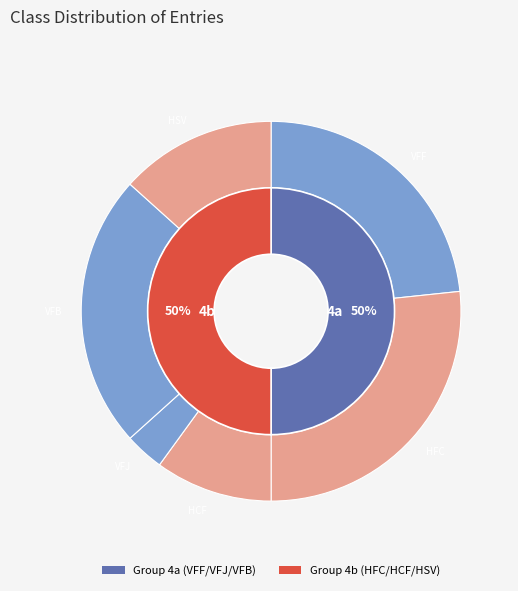

Which has a higher value, VFF or HSV?

VFF